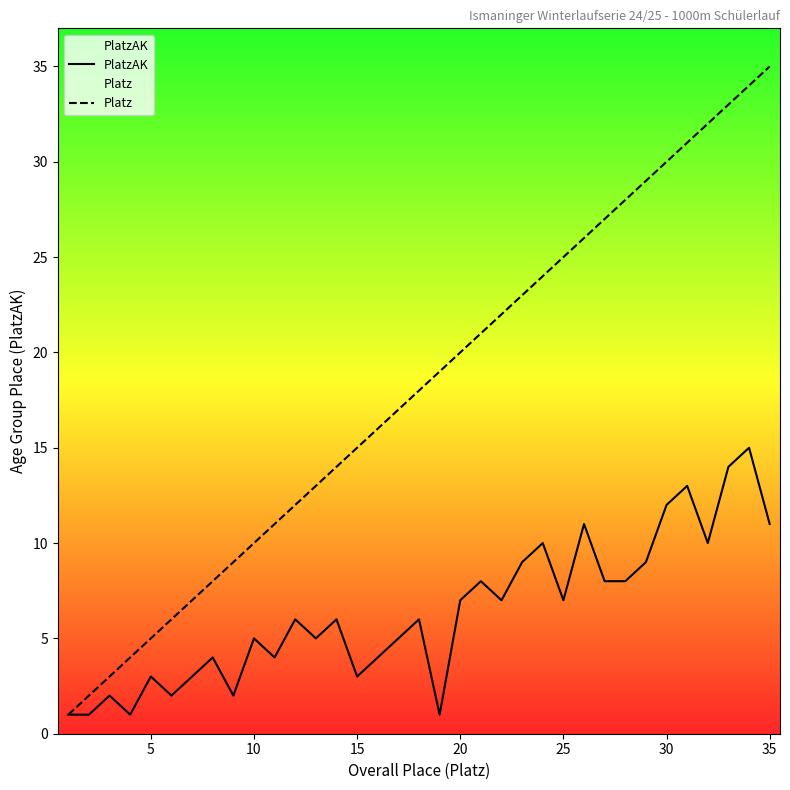

True or false: PlatzAK and Platz cross at least once.

False